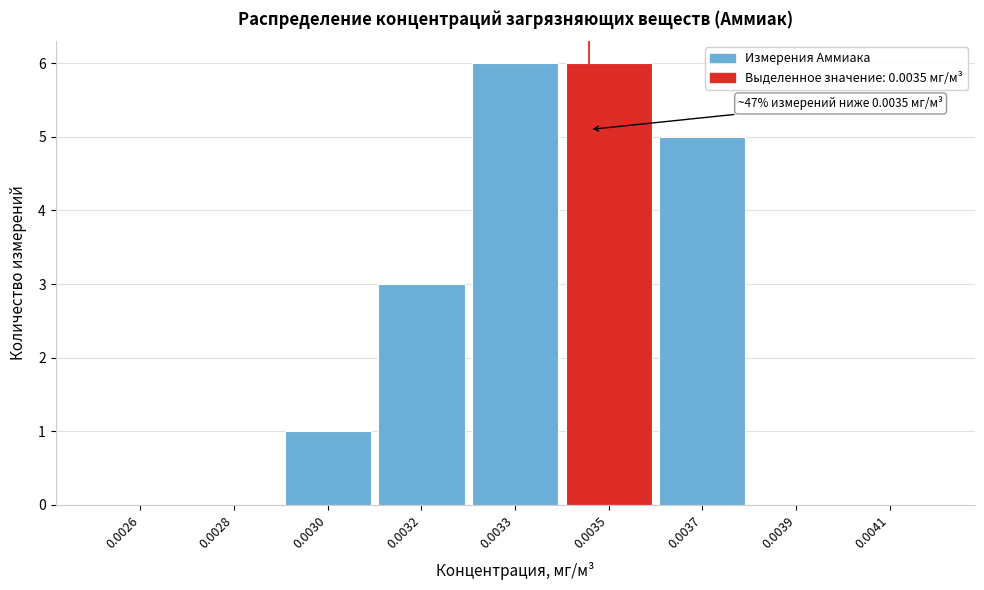

Reading left to right, extract all data points from this chart.

0.0026=0	0.0028=0	0.0030=1	0.0032=3	0.0033=6	0.0035=6	0.0037=5	0.0039=0	0.0041=0